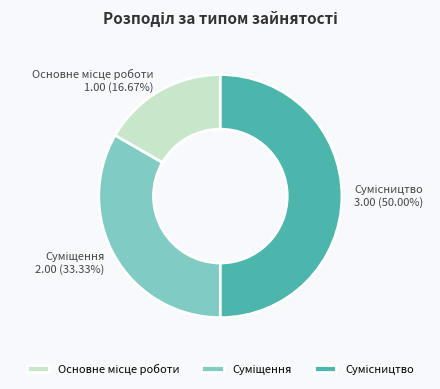

What portion of the pie excludes Сумісництво?

50.0%